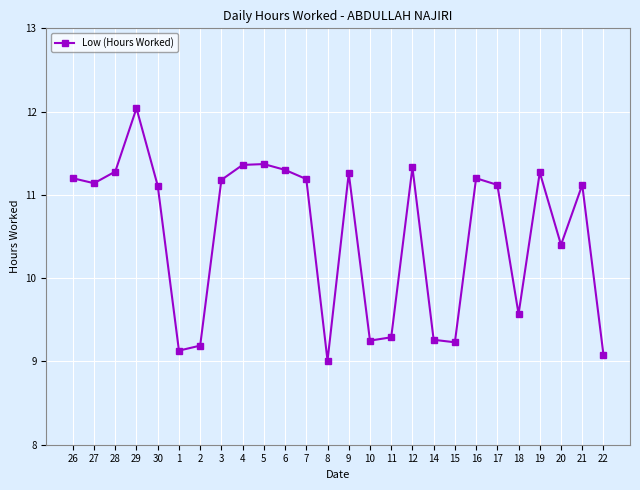

At which category does the chart reach its minimum across all series?

8